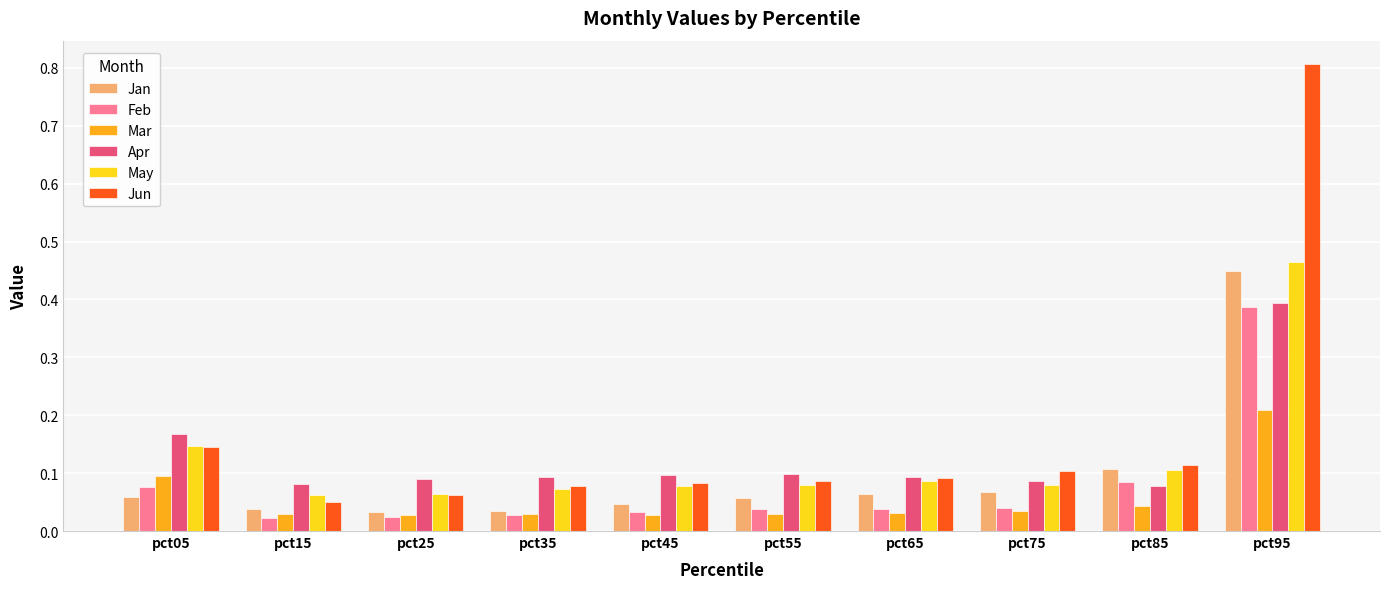

Is it true that Jan equals 0.1 at pct85?

True